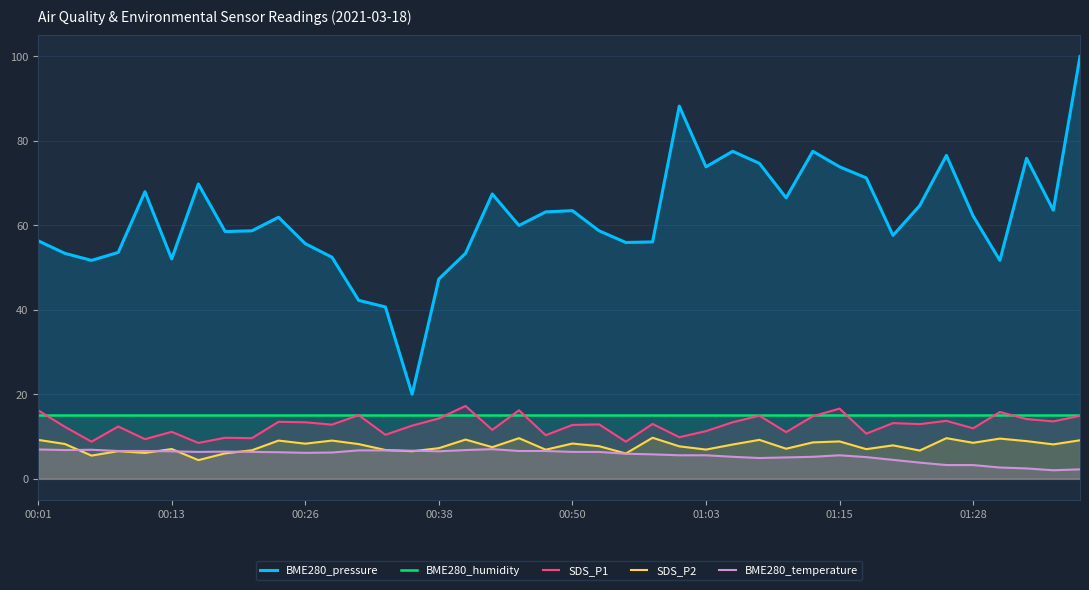

What are all the series names shown in the legend?

BME280_pressure, BME280_humidity, SDS_P1, SDS_P2, BME280_temperature